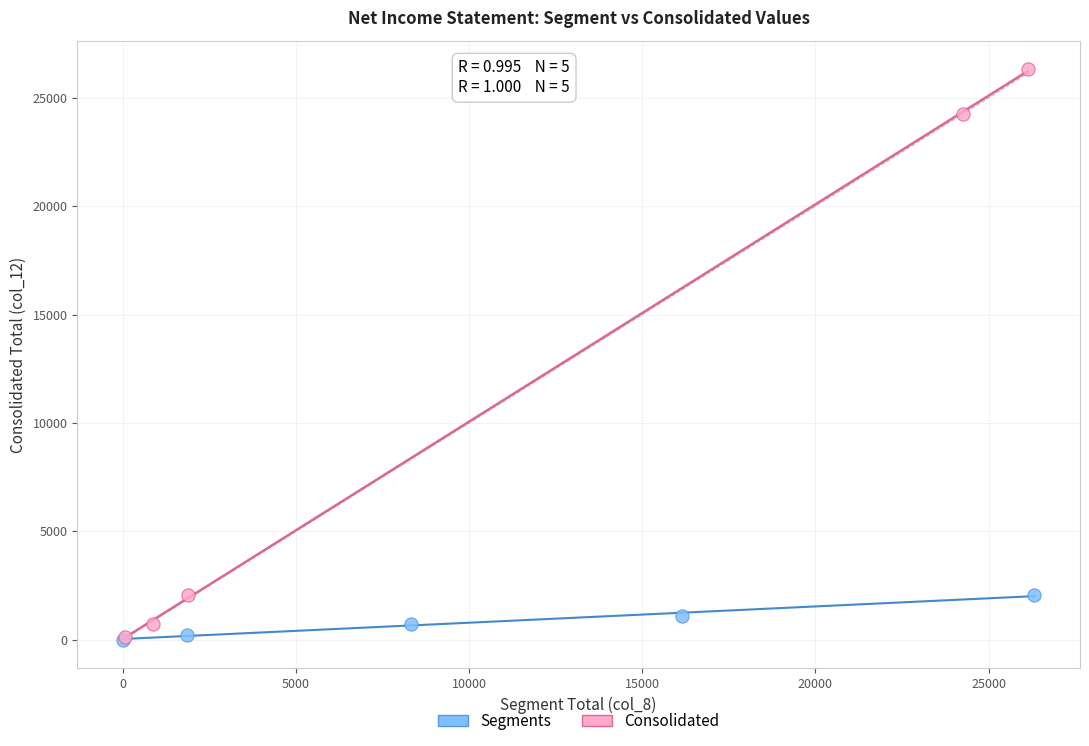

Which series has the largest Y range (max minus min)?

Consolidated